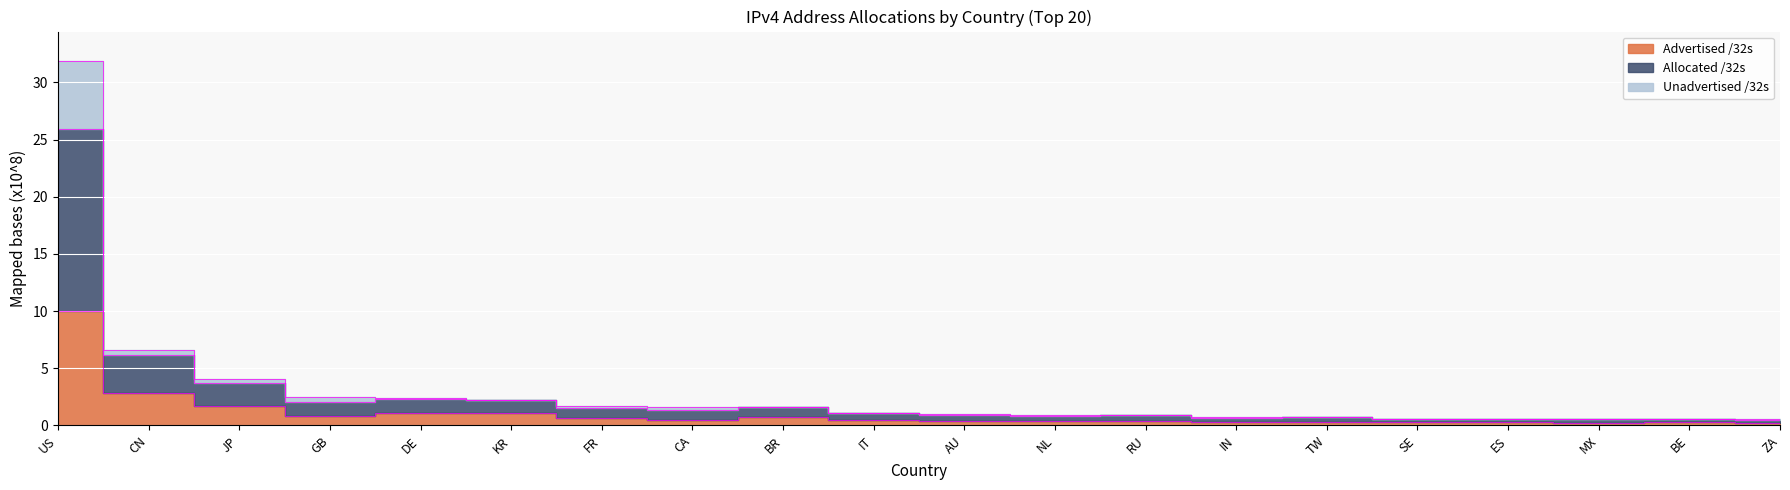

List the labels in order of Advertised /32s value, largest first.

US, CN, JP, DE, KR, GB, BR, FR, IT, CA, RU, AU, NL, TW, IN, ES, BE, SE, MX, ZA